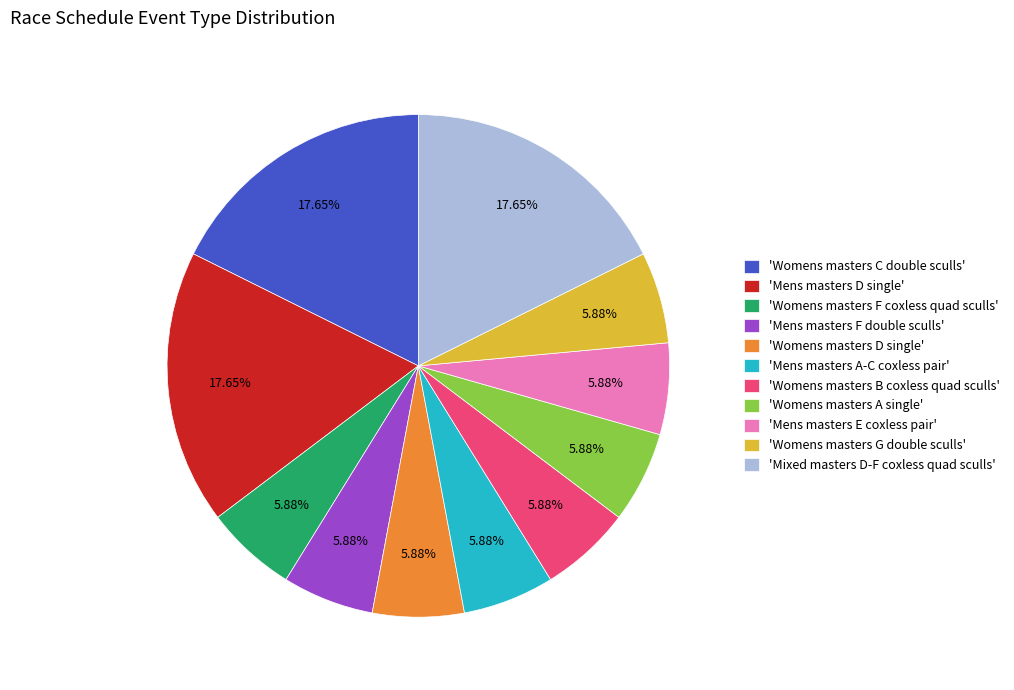

How many segments does this pie chart have?

11